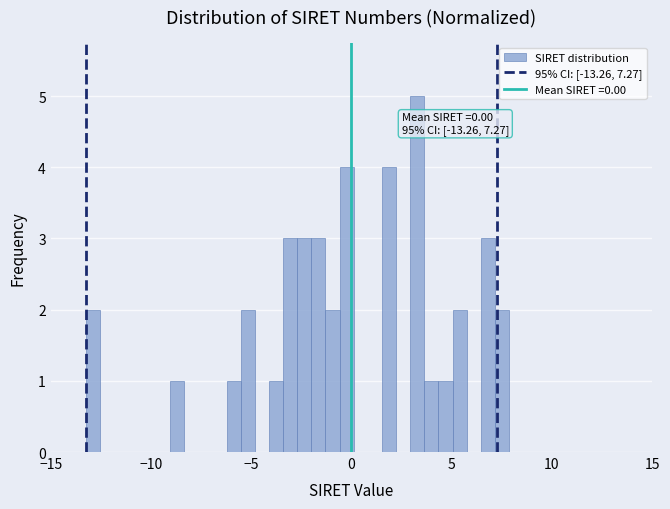

Read against the x-axis, roughly where is the centre of the tallest bar?

3.5